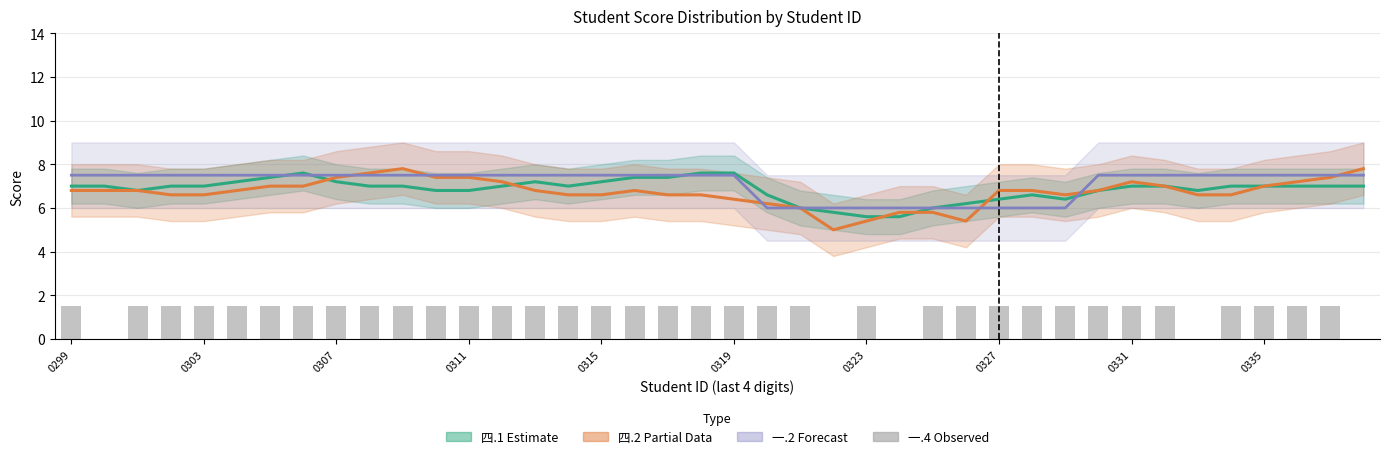

At how many categories does at least one series exceed 0?

40